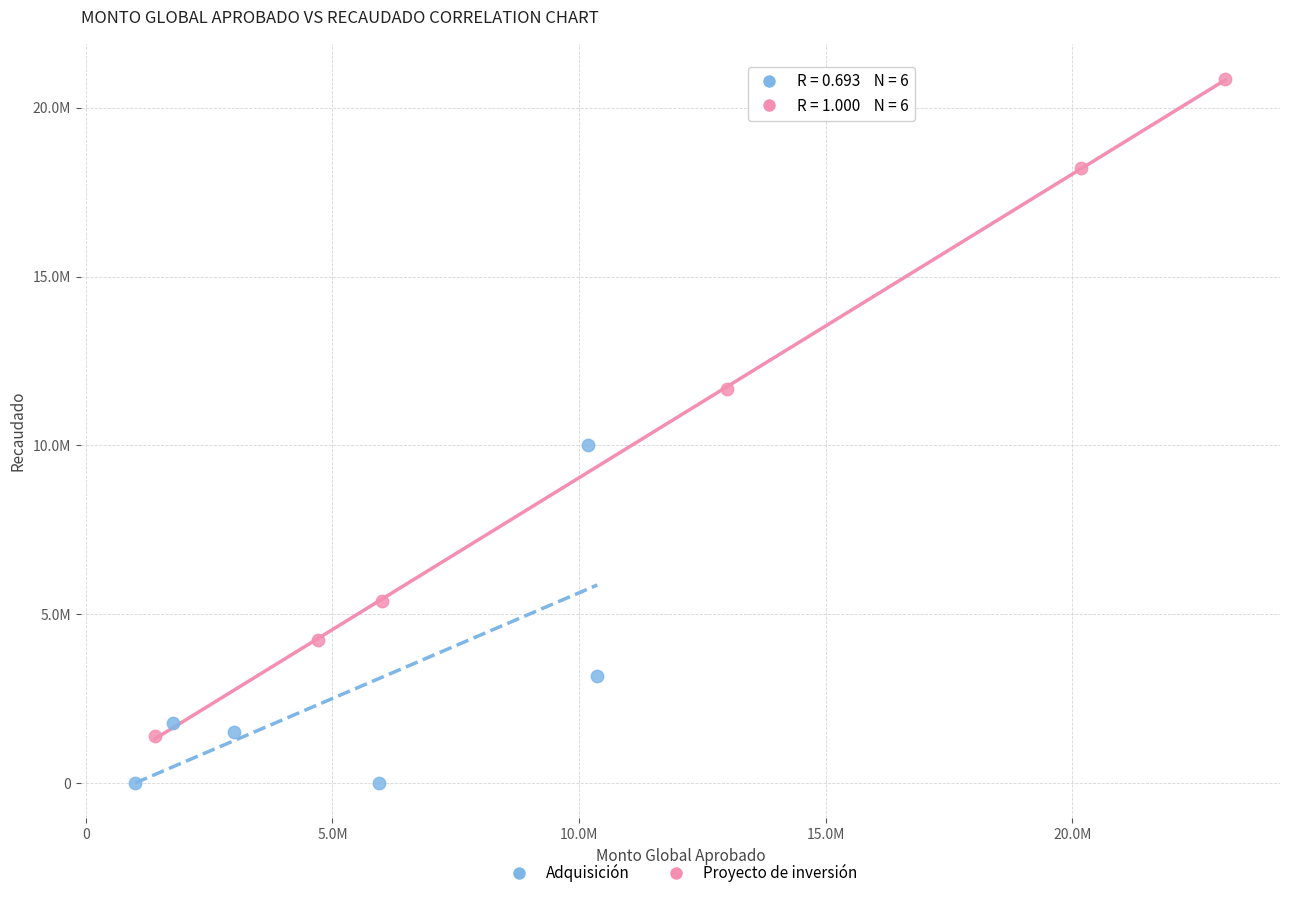

What are all the series names shown in the legend?

Adquisición, Proyecto de inversión